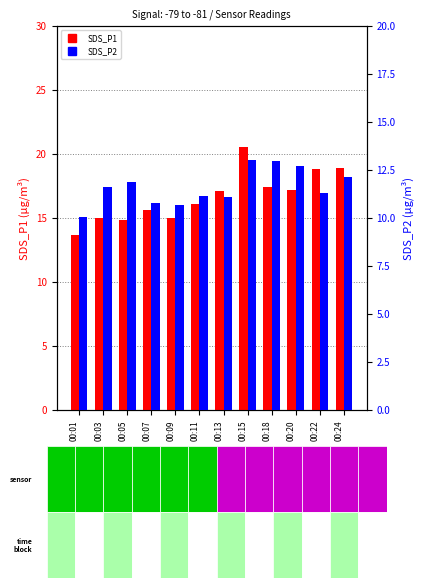

Reading right to left, transcribe all the data shown in this chart.

SDS_P1: 18.9	18.8	17.2	17.4	20.5	17.1	16.1	15.0	15.7	14.8	15.0	13.7
SDS_P2: 12.2	11.3	12.7	12.9	13.0	11.1	11.1	10.7	10.8	11.8	11.6	10.1